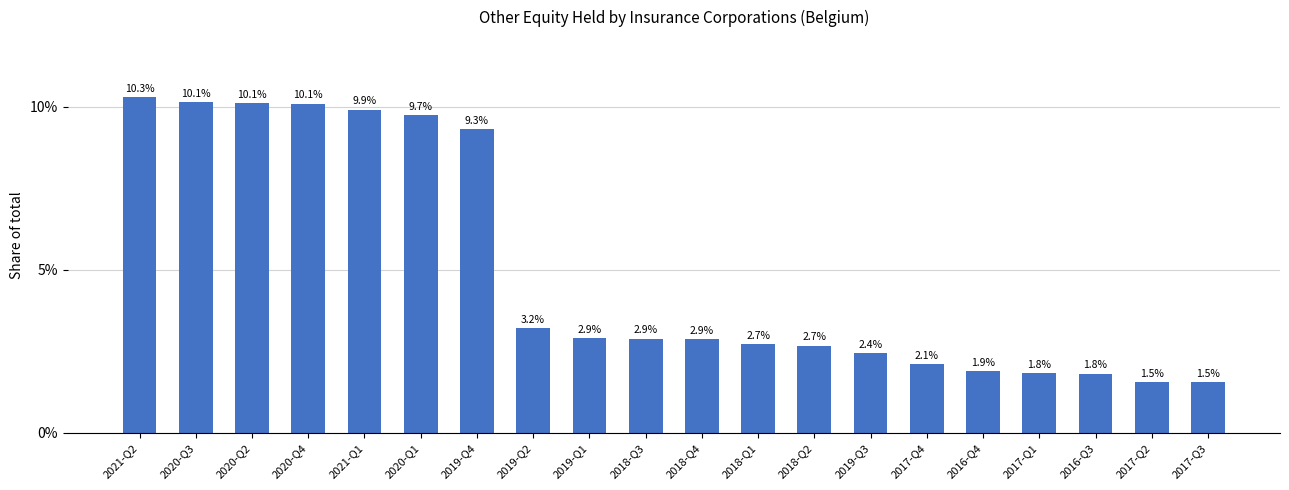

What is the change in value from 2019-Q1 to 2017-Q1?

-1.1